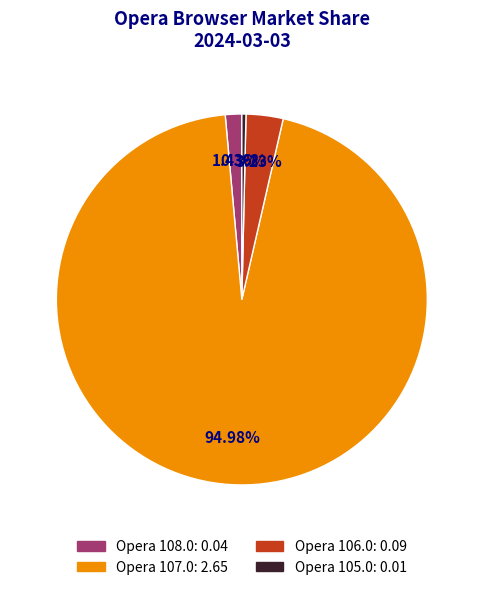

How many slices are in this pie chart?

4